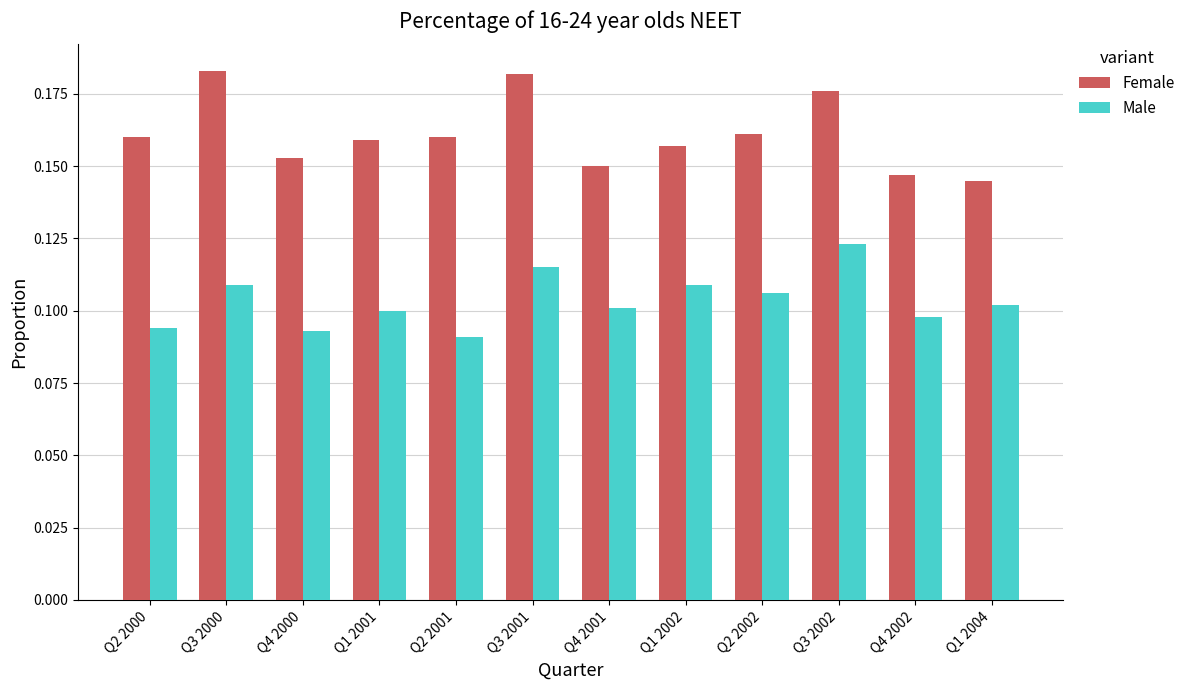

The value of Male at Q4 2000 is 0.1. True or false?

True